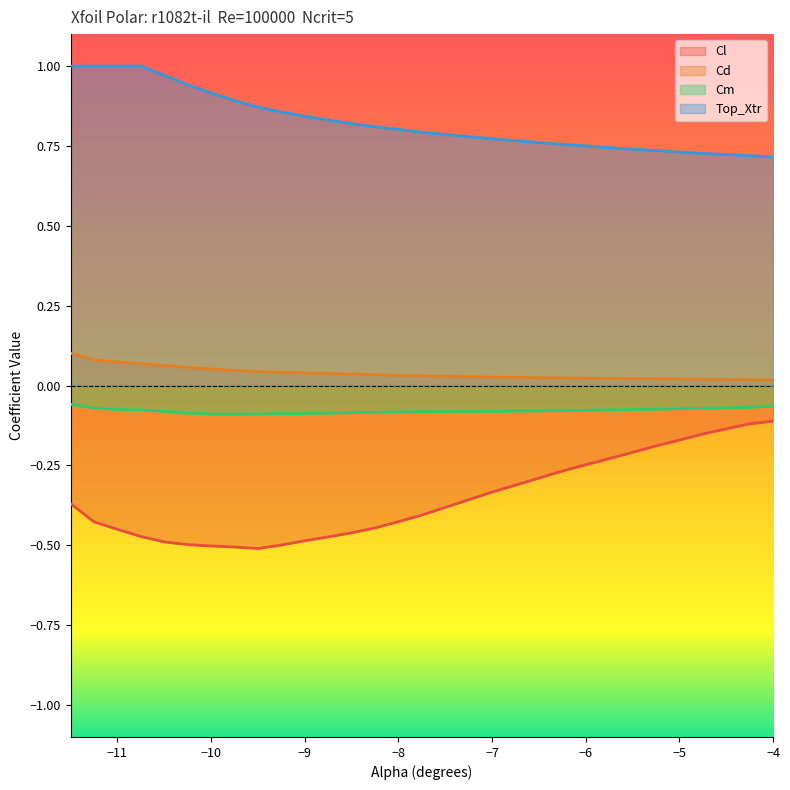

Which has a higher value, -8.5 or -7.0?

-7.0